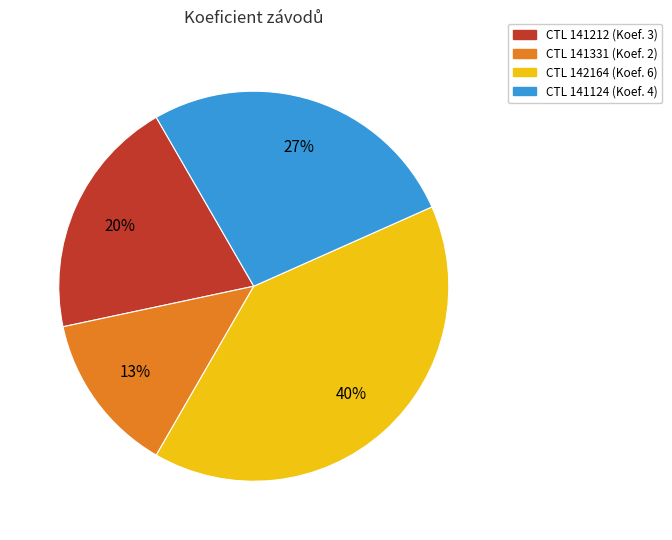

To the nearest percent, what is the average slice percentage?

25%